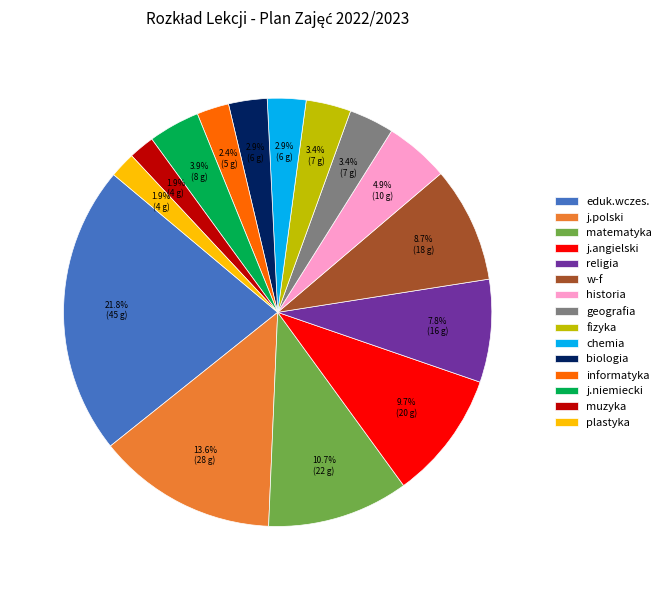

True or false: w-f accounts for 9% of the total.

True